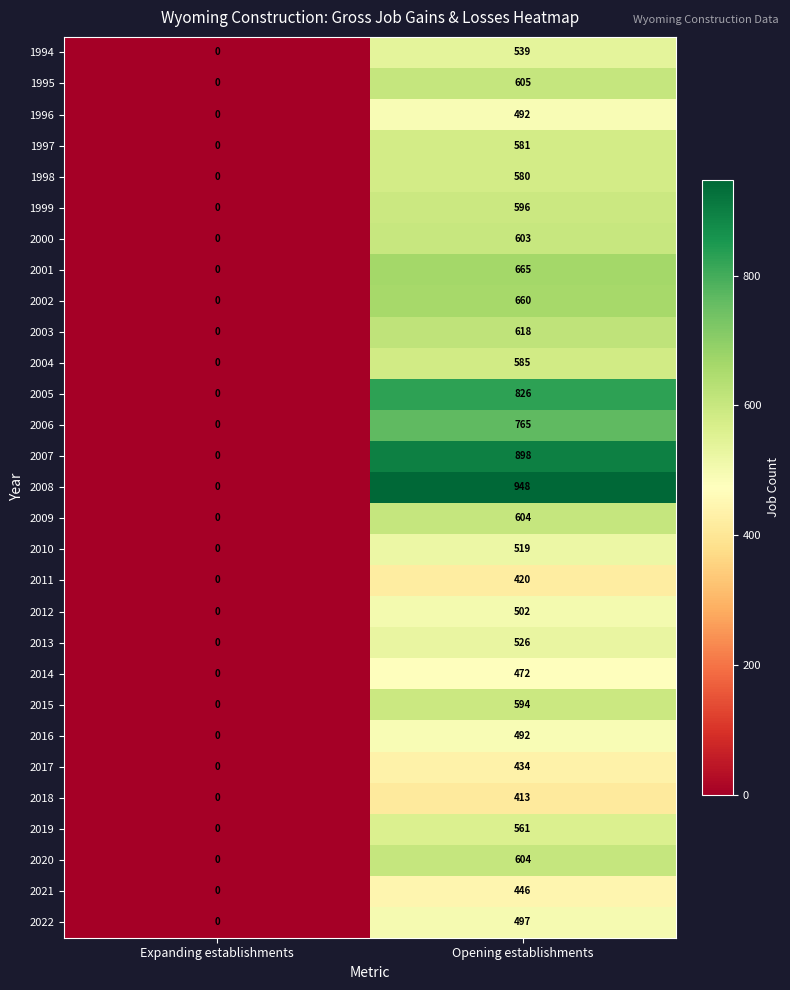

What is the sum of all 1997 values?

581